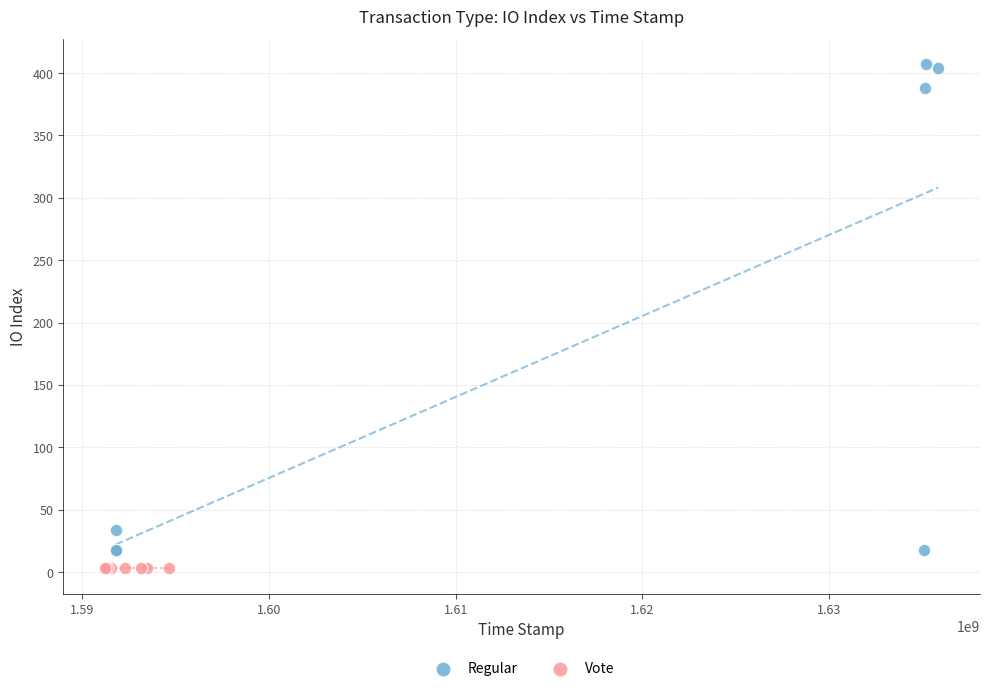

Which series contains the lowest Y value?

Vote